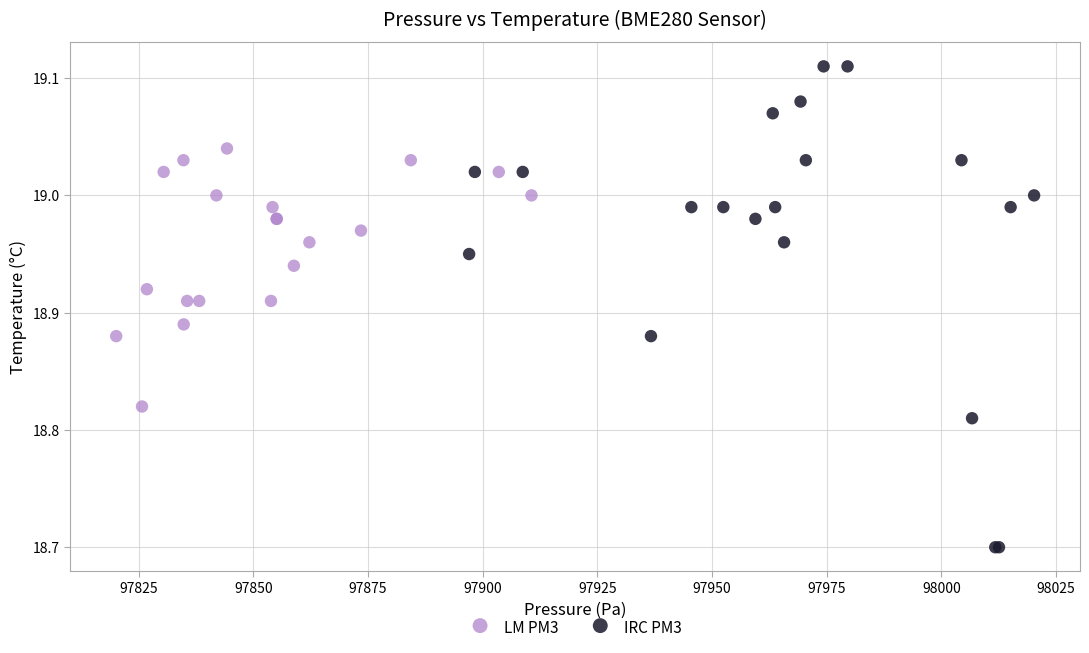

Which series has the largest Y range (max minus min)?

IRC PM3